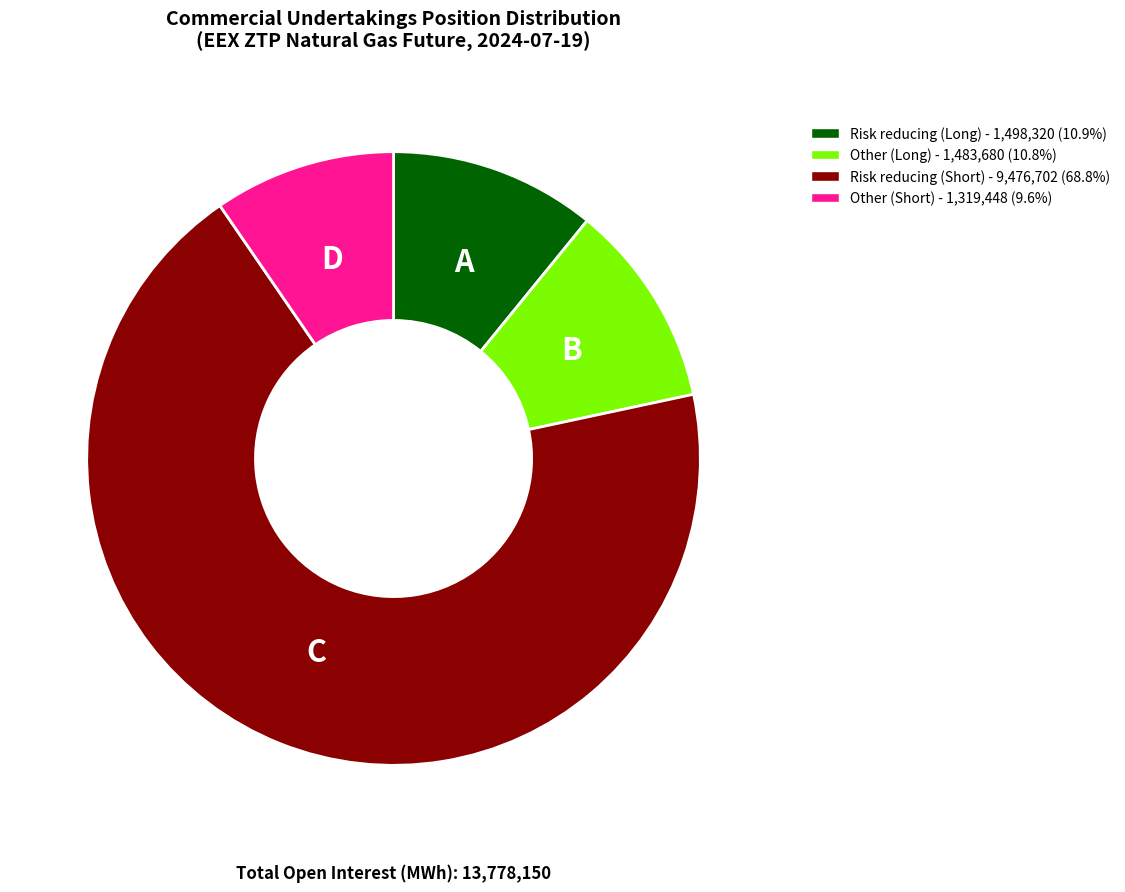

Do Other (Short) and Risk reducing (Long) together represent more than half of the pie?

No